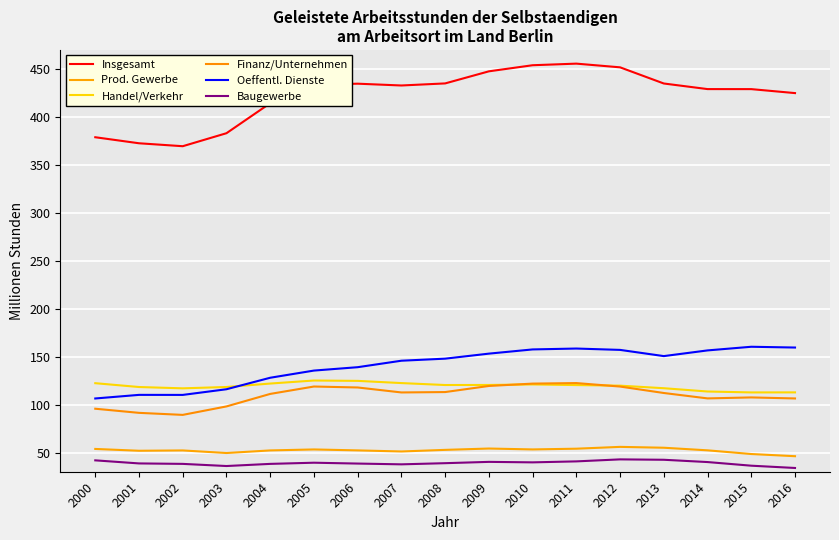

How many interior local valleys does the Oeffentl. Dienste series have?

2